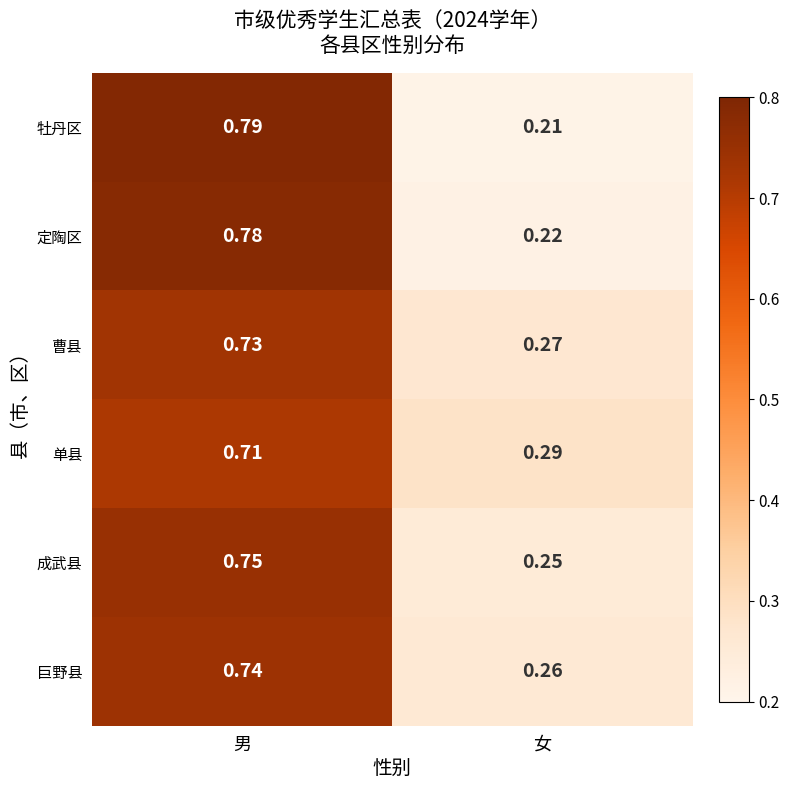

At which category does the chart reach its peak across all series?

男